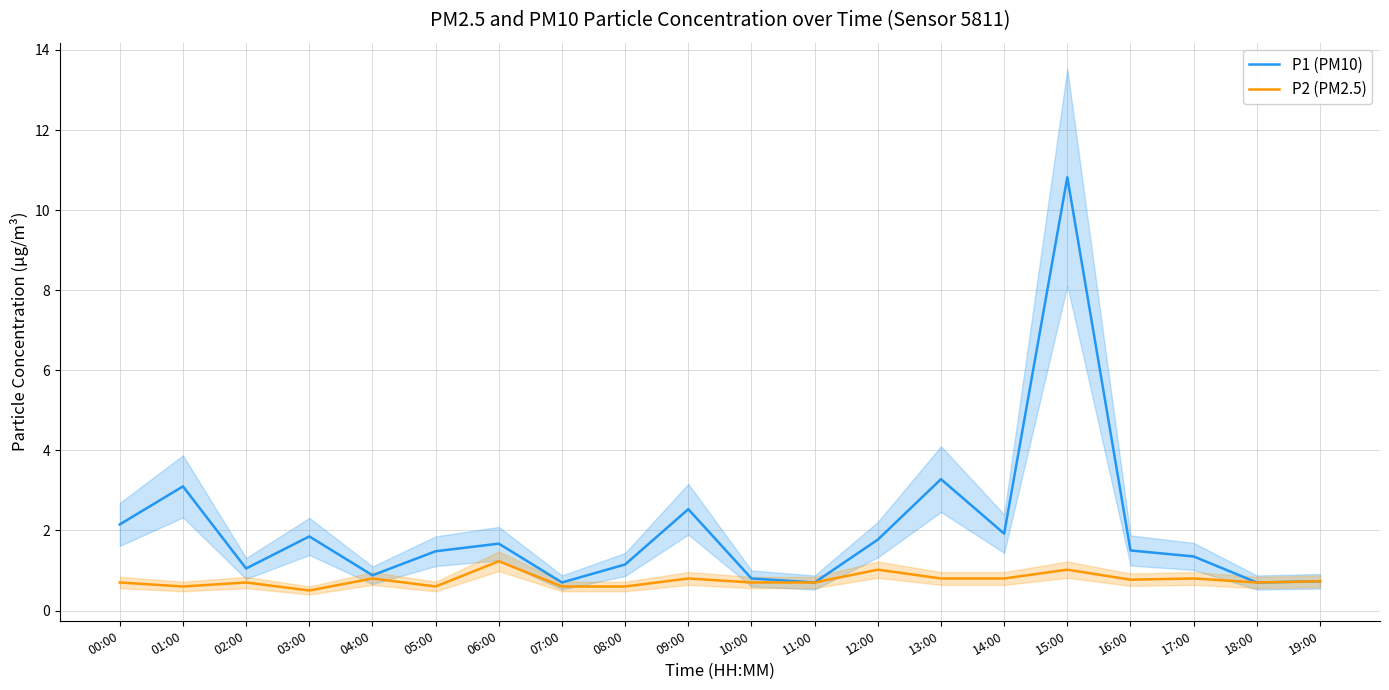

True or false: P1 (PM10) and P2 (PM2.5) cross at least once.

False